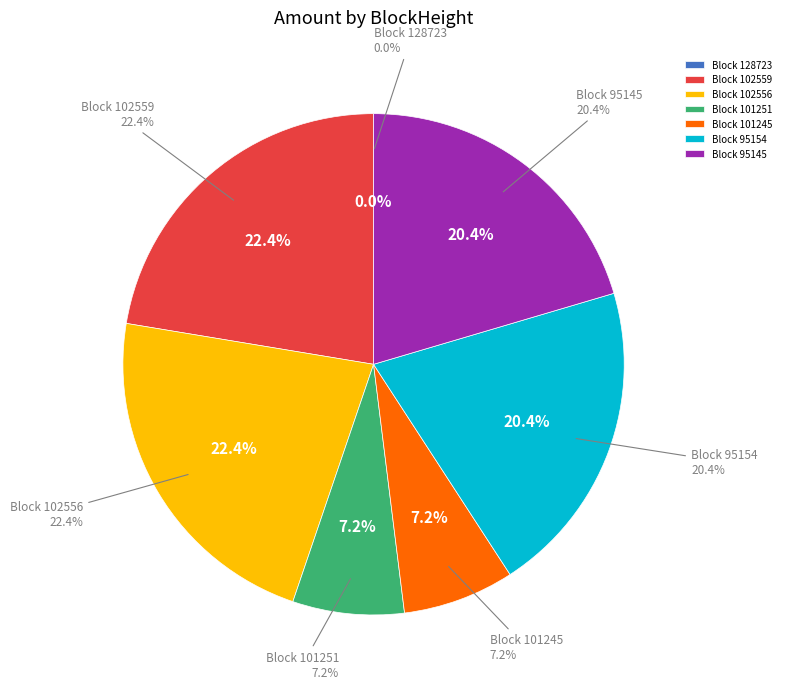

The 102559 slice represents 22% of the pie. True or false?

True